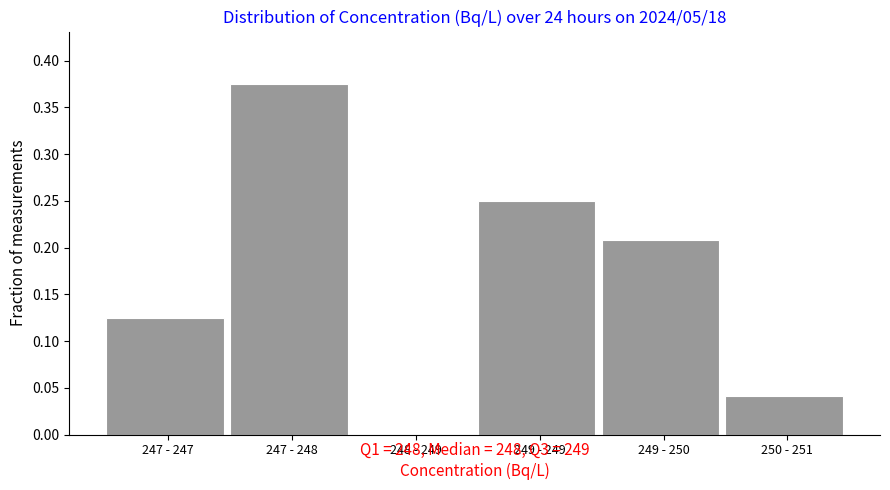

What is the sum of the values at 247 - 247 and 247 - 248?

0.5